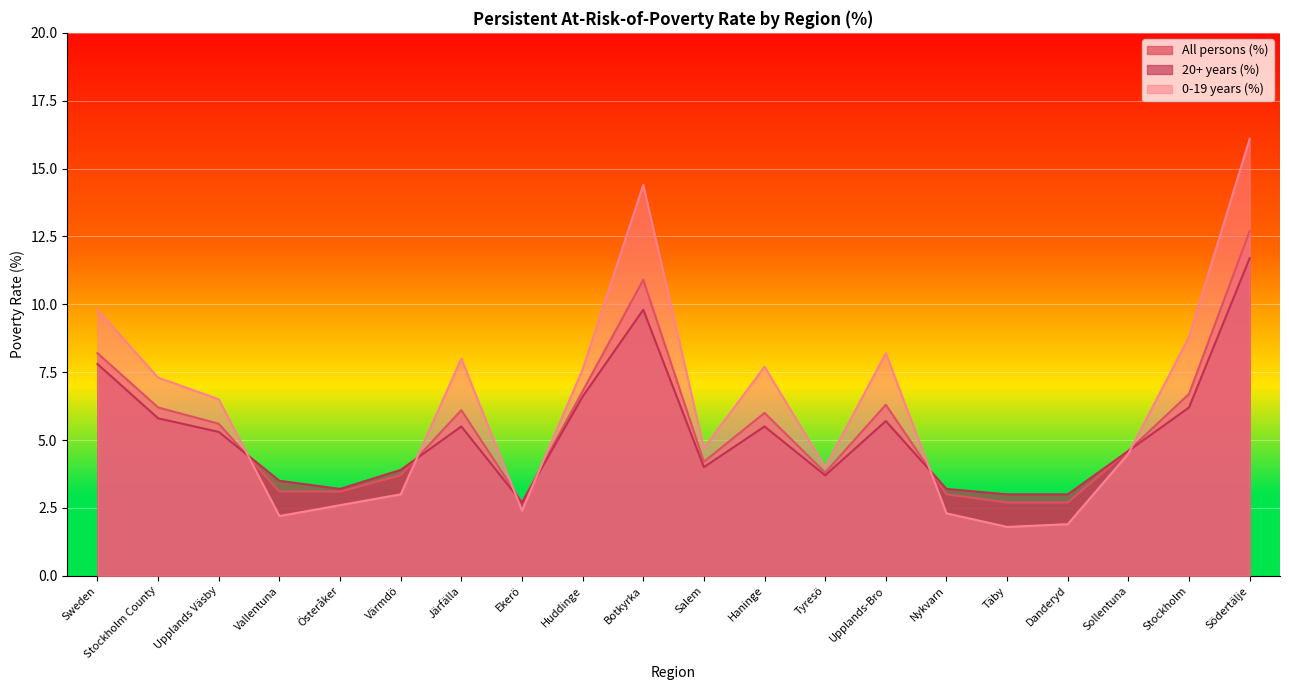

The value of 20+ years (%) at Vallentuna is 5.9. True or false?

False